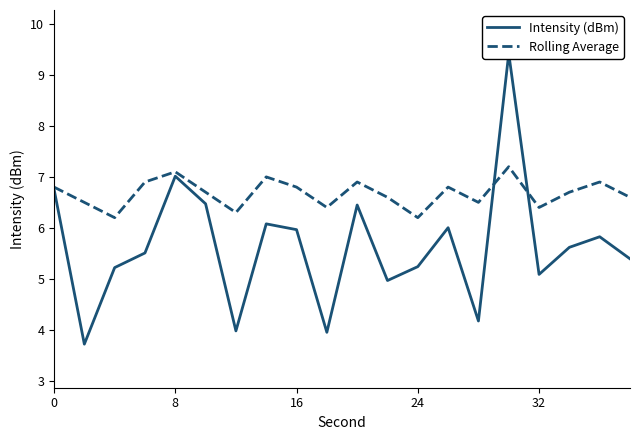

List the series in order of their peak value, highest first.

Intensity (dBm), Rolling Average